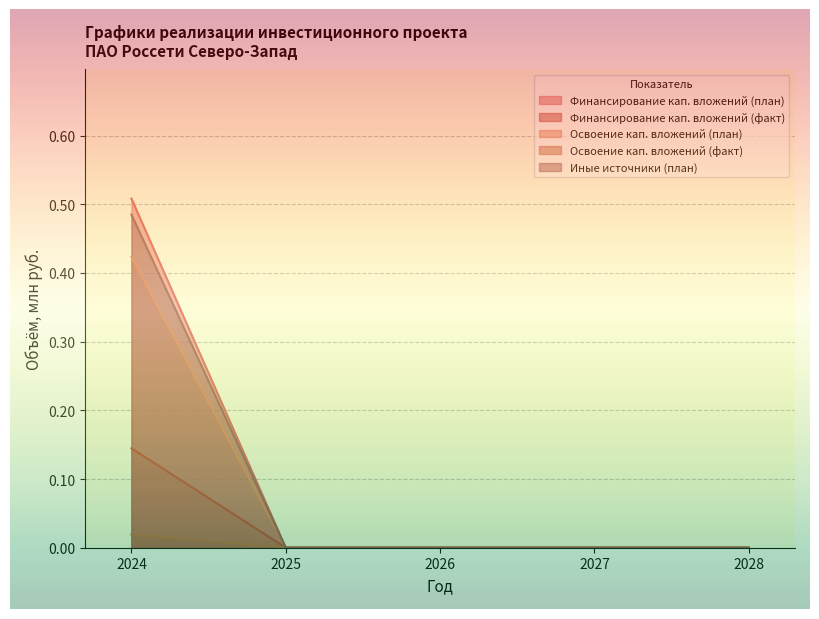

Where is Освоение кап. вложений (факт) nearest to the value 0?

2025